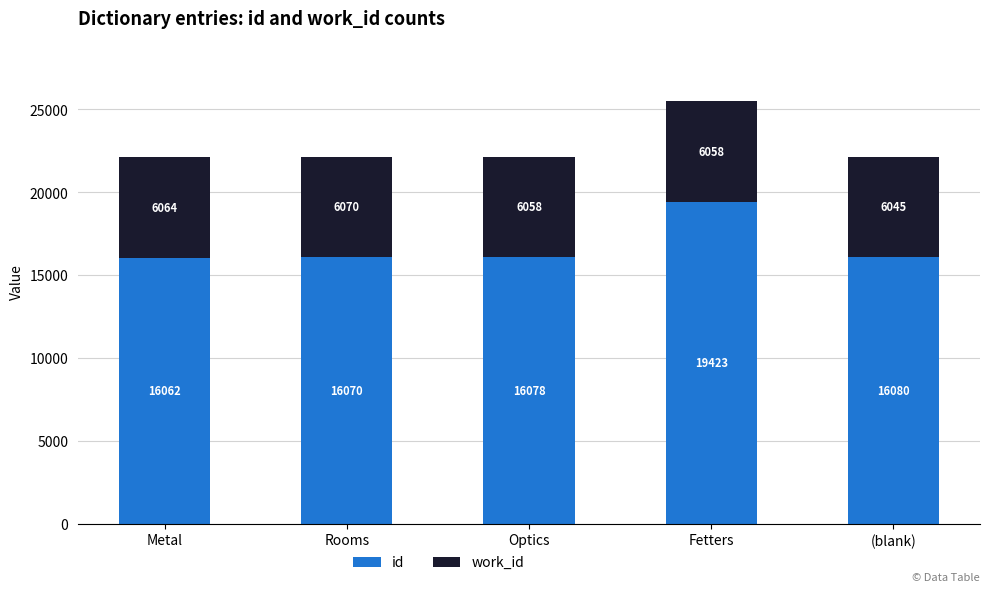

What is the difference between the maximum and minimum values in the id series?

3361